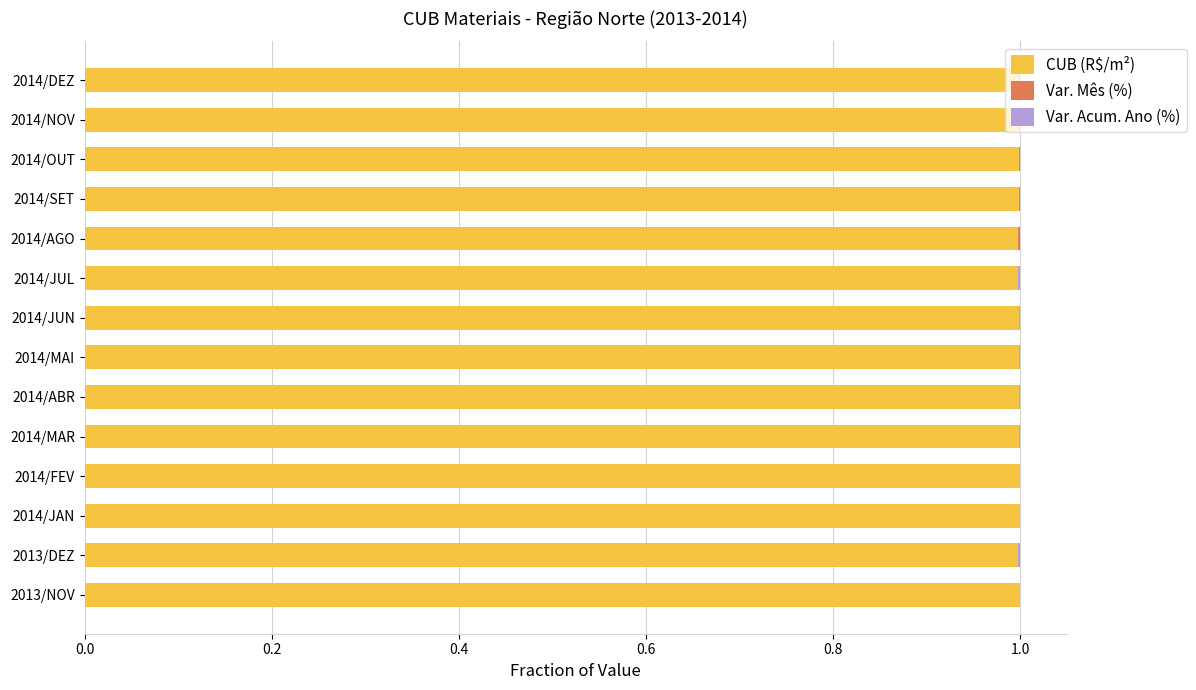

What is the maximum value for CUB (R$/m²)?

1.0